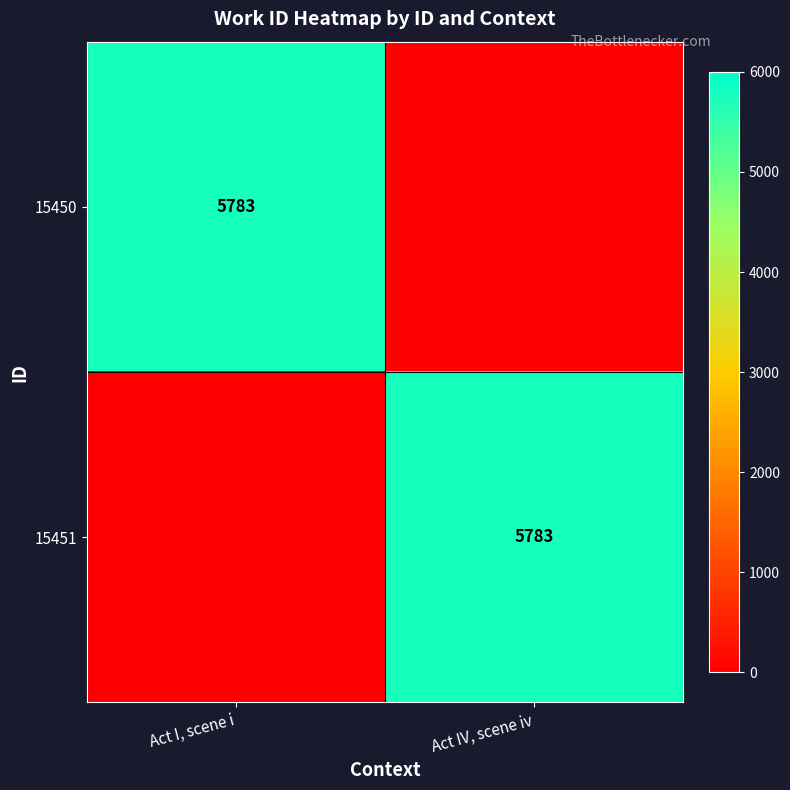

True or false: 15450 has a value of 1288 at Act I, scene i.

False